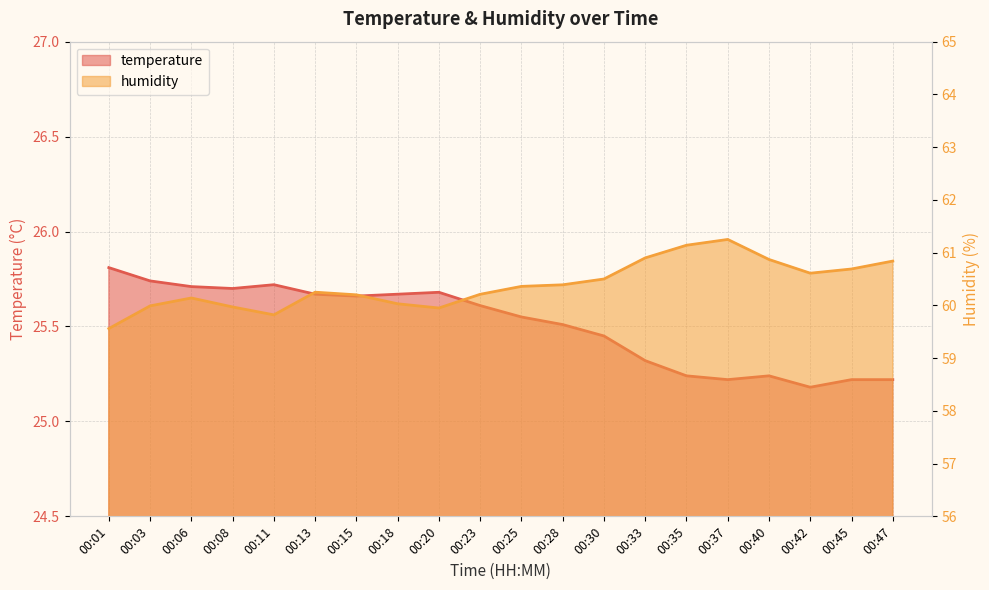

Reading left to right, what are all the values shown in this chart?

temperature: 00:01=25.8	00:03=25.7	00:06=25.7	00:08=25.7	00:11=25.7	00:13=25.7	00:15=25.7	00:18=25.7	00:20=25.7	00:23=25.6	00:25=25.6	00:28=25.5	00:30=25.4	00:33=25.3	00:35=25.2	00:37=25.2	00:40=25.2	00:42=25.2	00:45=25.2	00:47=25.2
humidity: 00:01=59.6	00:03=60.0	00:06=60.1	00:08=60.0	00:11=59.8	00:13=60.2	00:15=60.2	00:18=60.0	00:20=60.0	00:23=60.2	00:25=60.4	00:28=60.4	00:30=60.5	00:33=60.9	00:35=61.1	00:37=61.2	00:40=60.9	00:42=60.6	00:45=60.7	00:47=60.8